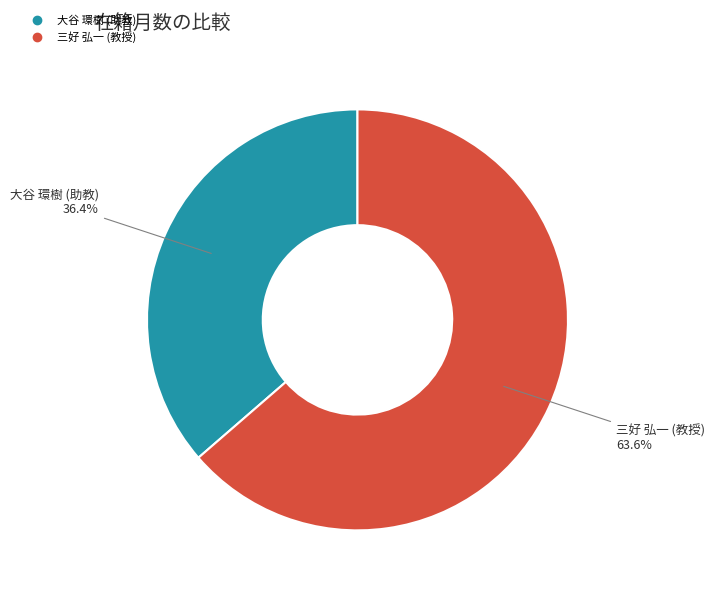

Is there a majority slice in this chart?

Yes